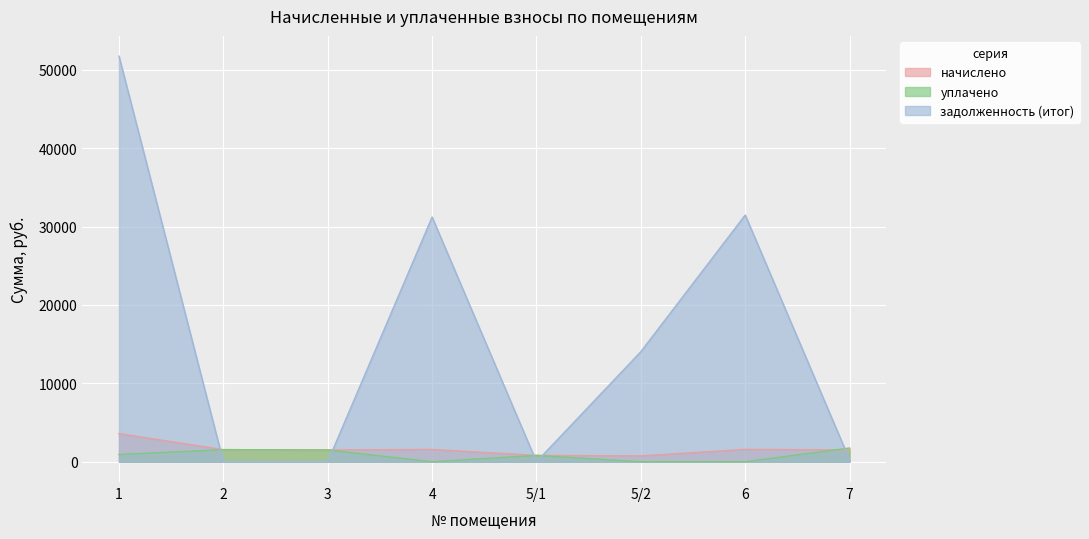

How many interior local valleys does the задолженность (итог) series have?

1